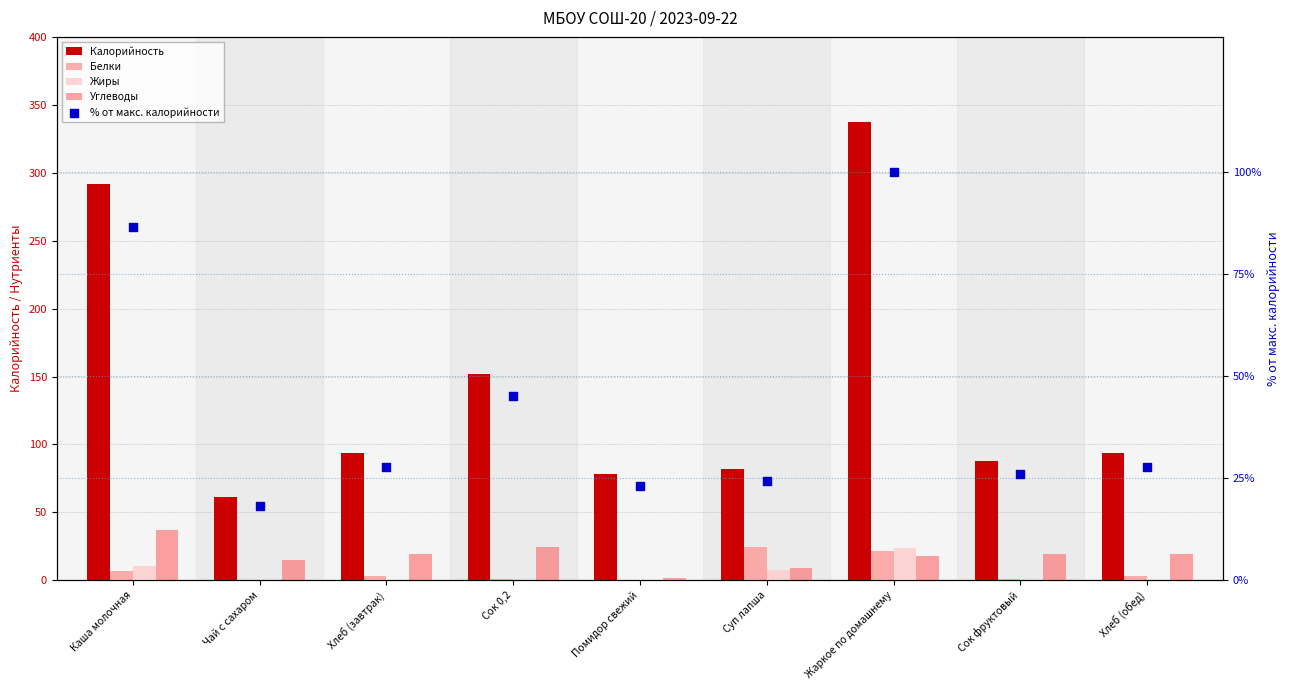

At which category is the sum across all series the highest?

Жаркое по домашнему